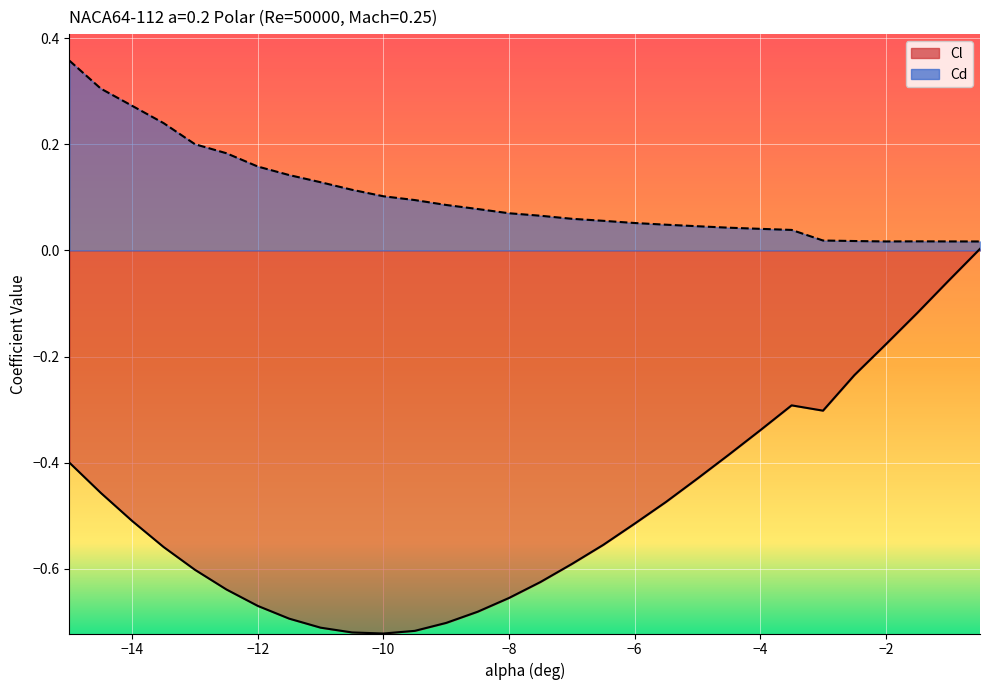

How many interior local peaks does the Cl series have?

1